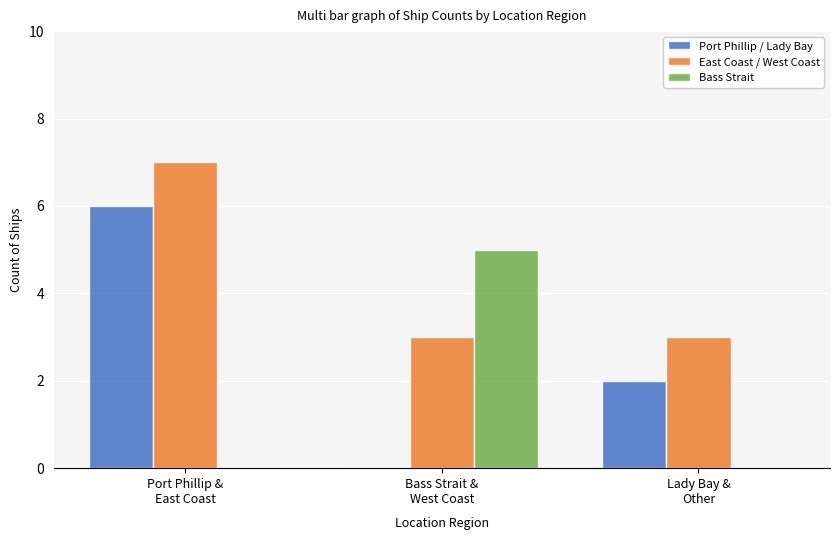

What is the sum of the Bass Strait values at Bass Strait &
West Coast and Lady Bay &
Other?

5